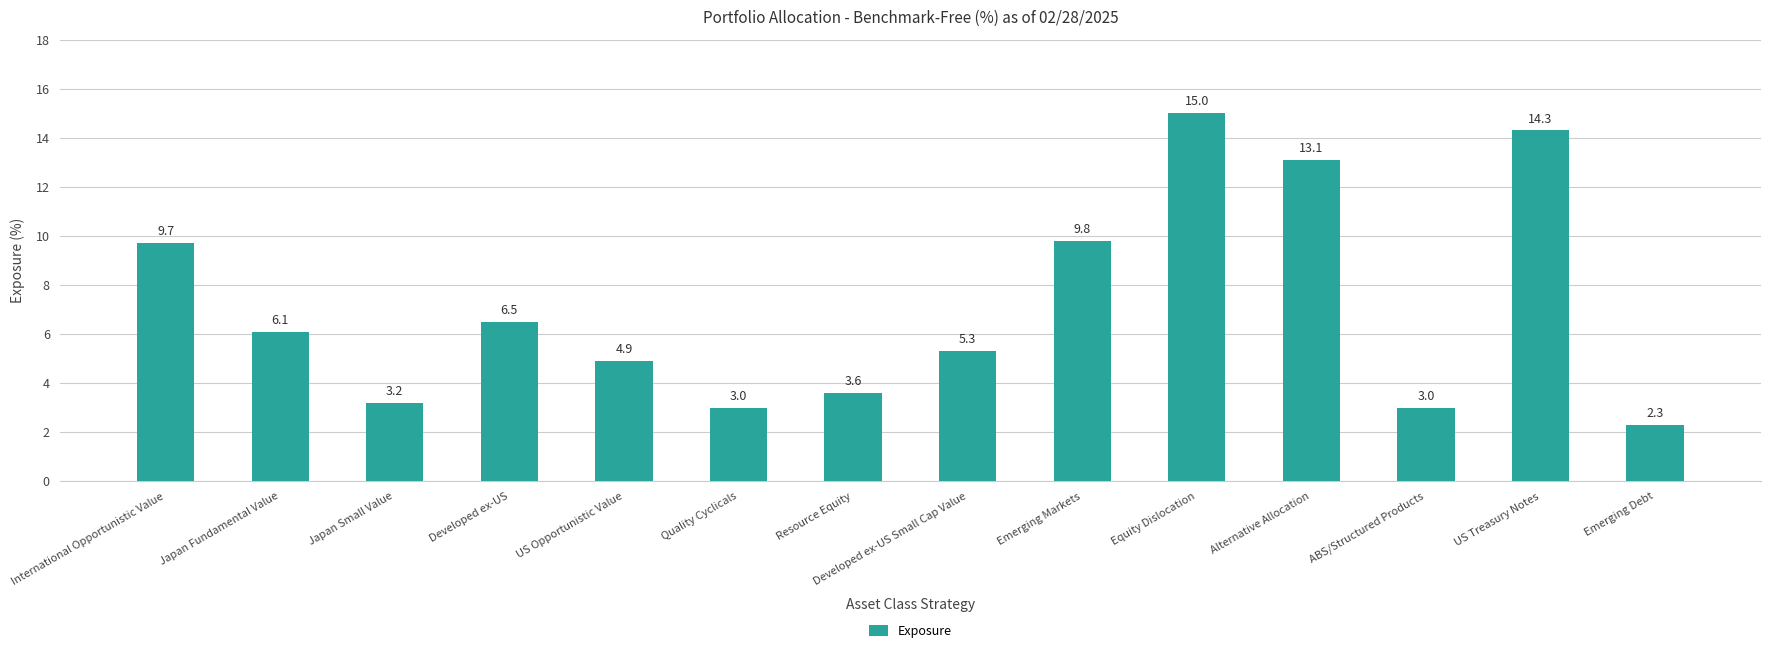

Where is the data nearest to the value 8?

Developed ex-US